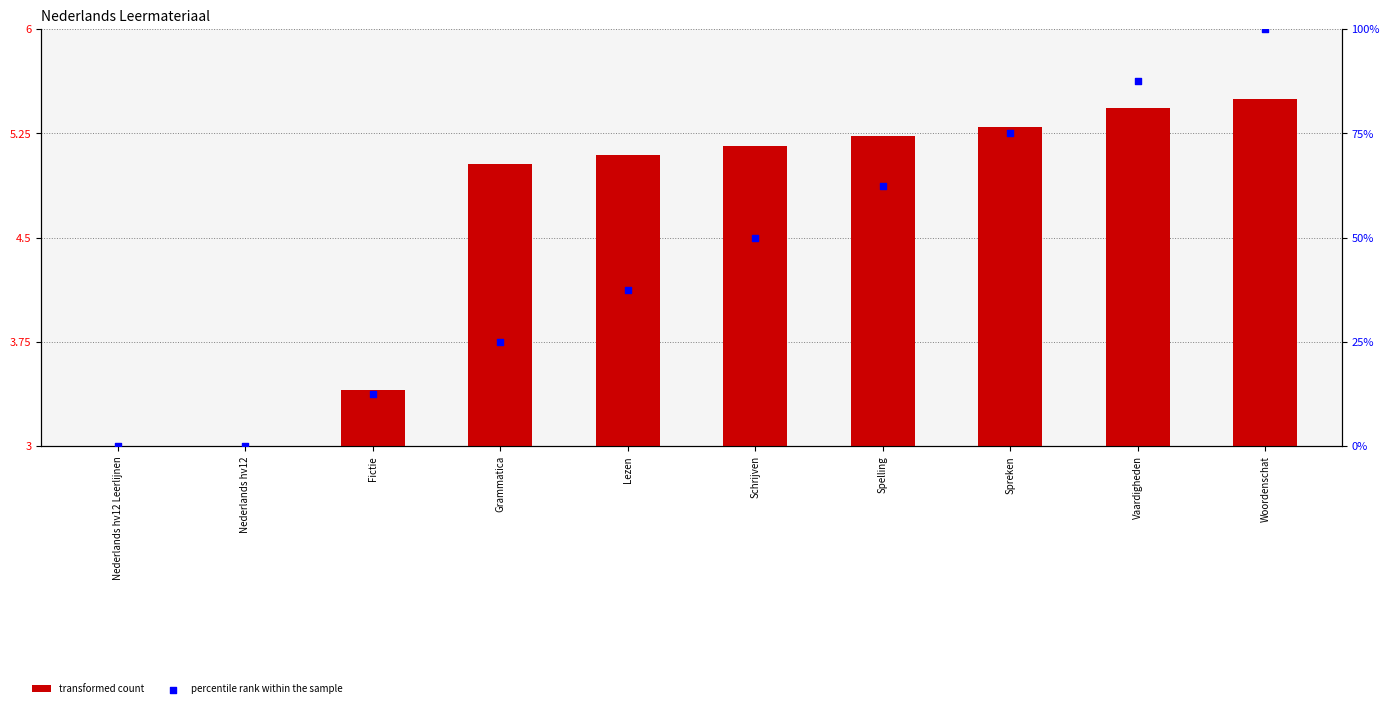

At how many categories does at least one series exceed 17?

7